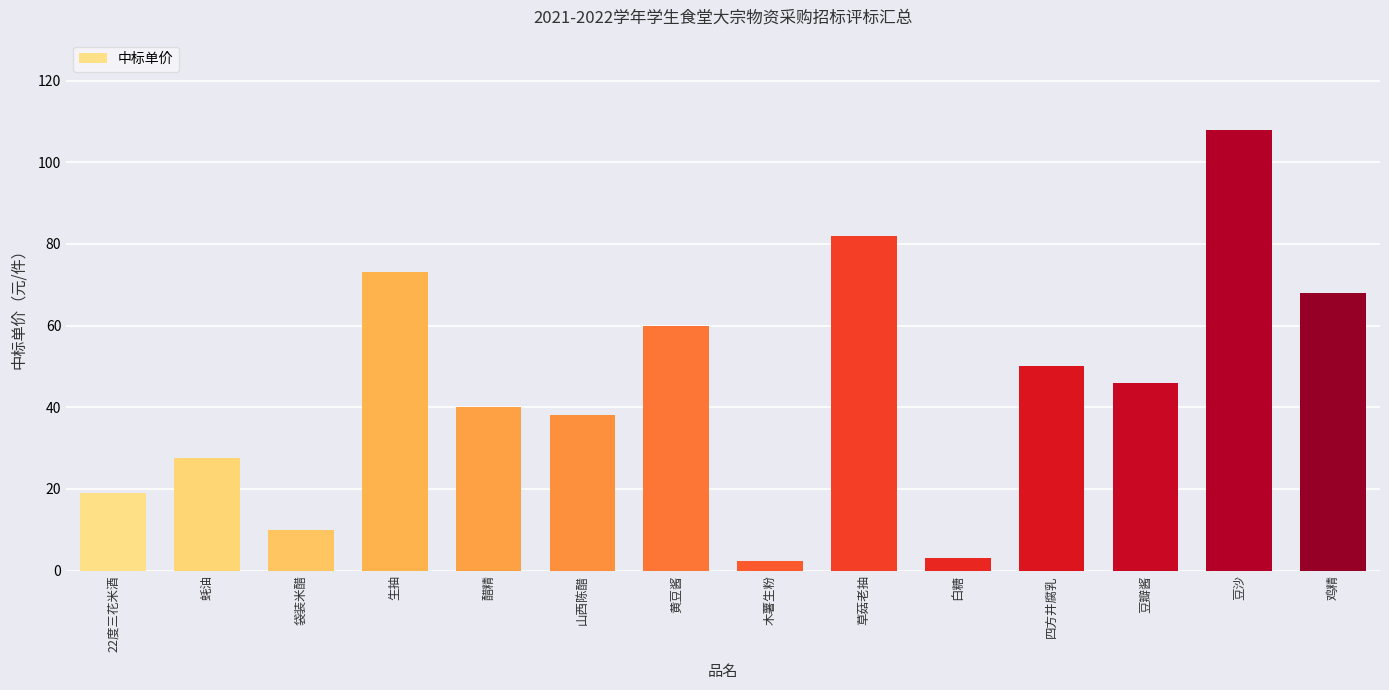

Reading left to right, list all the values displayed in this chart.

19.0	27.5	10.0	73.0	40.0	38.0	60.0	2.4	82.0	3.2	50.0	46.0	108.0	68.0